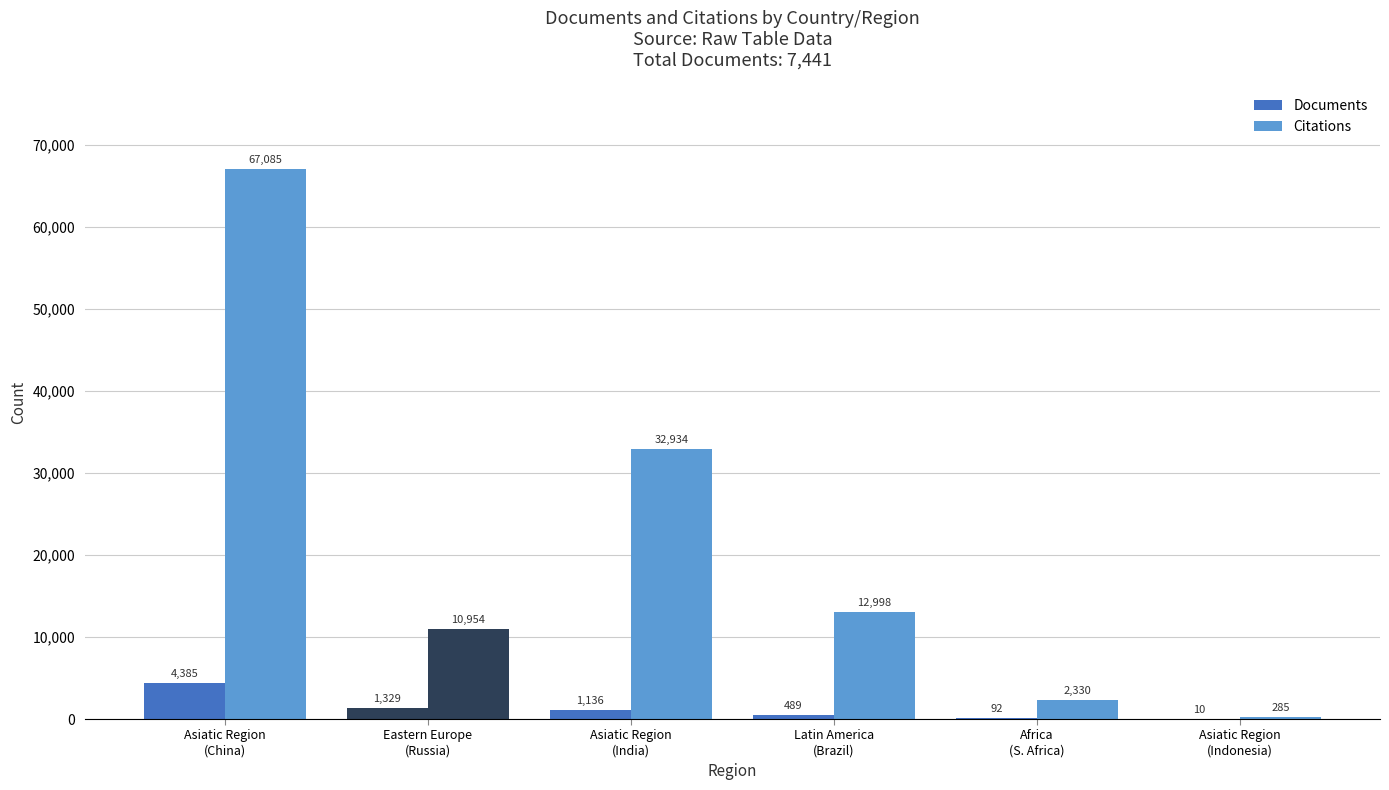

Reading left to right, transcribe all the data shown in this chart.

Documents: Asiatic Region
(China)=4385	Eastern Europe
(Russia)=1329	Asiatic Region
(India)=1136	Latin America
(Brazil)=489	Africa
(S. Africa)=92	Asiatic Region
(Indonesia)=10
Citations: Asiatic Region
(China)=67085	Eastern Europe
(Russia)=10954	Asiatic Region
(India)=32934	Latin America
(Brazil)=12998	Africa
(S. Africa)=2330	Asiatic Region
(Indonesia)=285